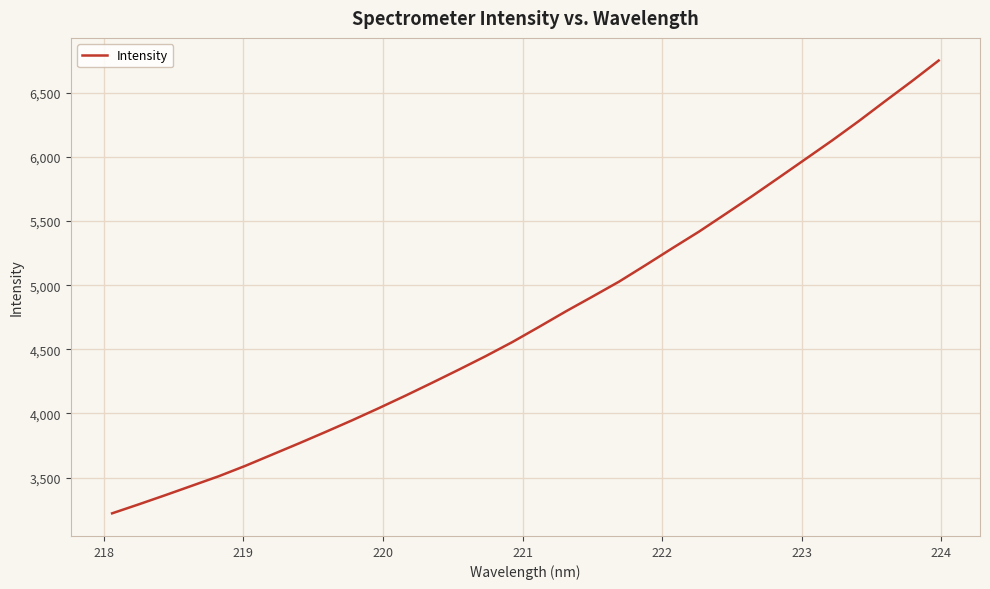

Does the chart have visible grid lines?

Yes